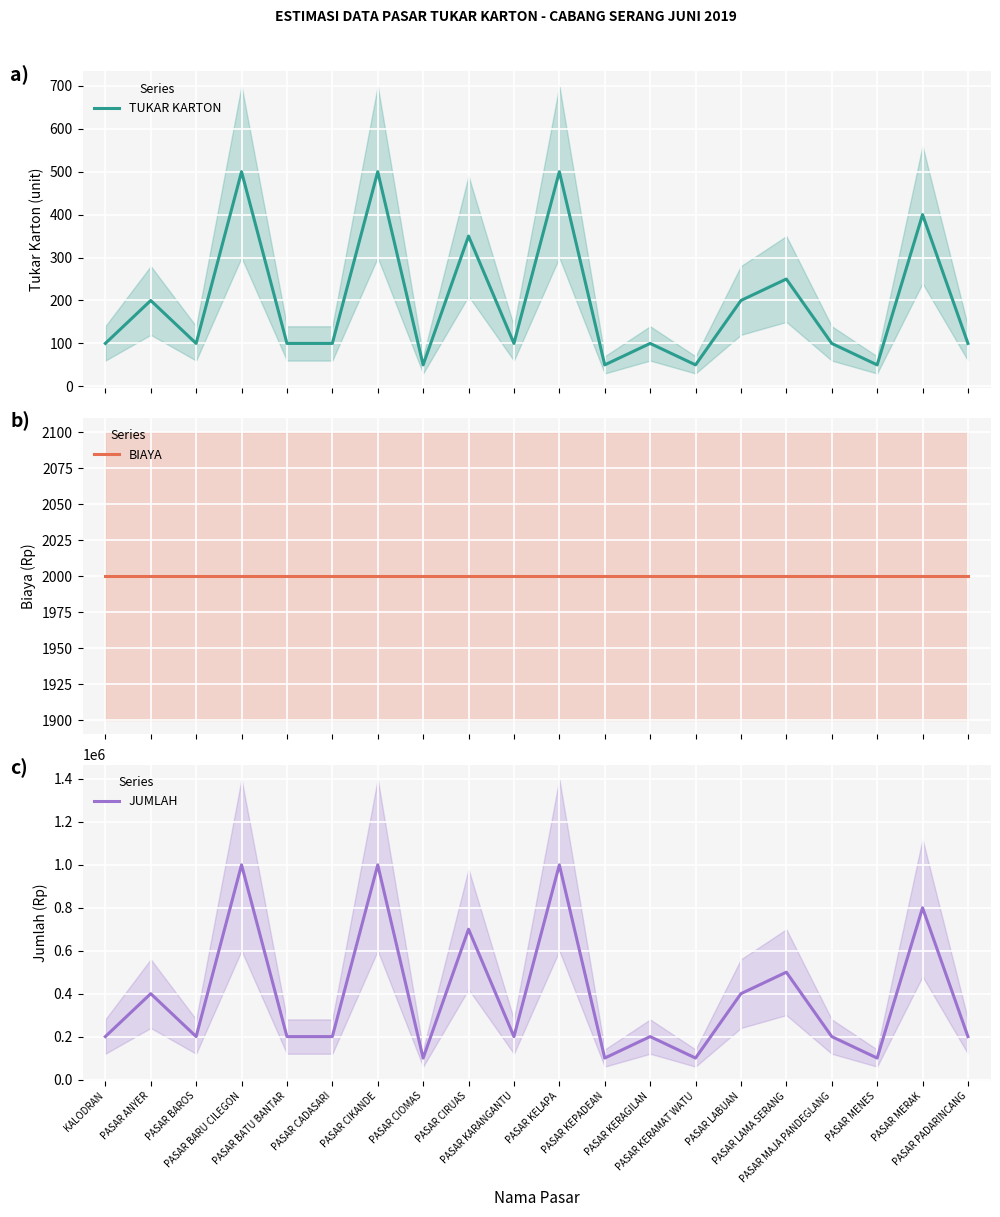

What is the spread (max minus min) of values at PASAR MENES?

99950